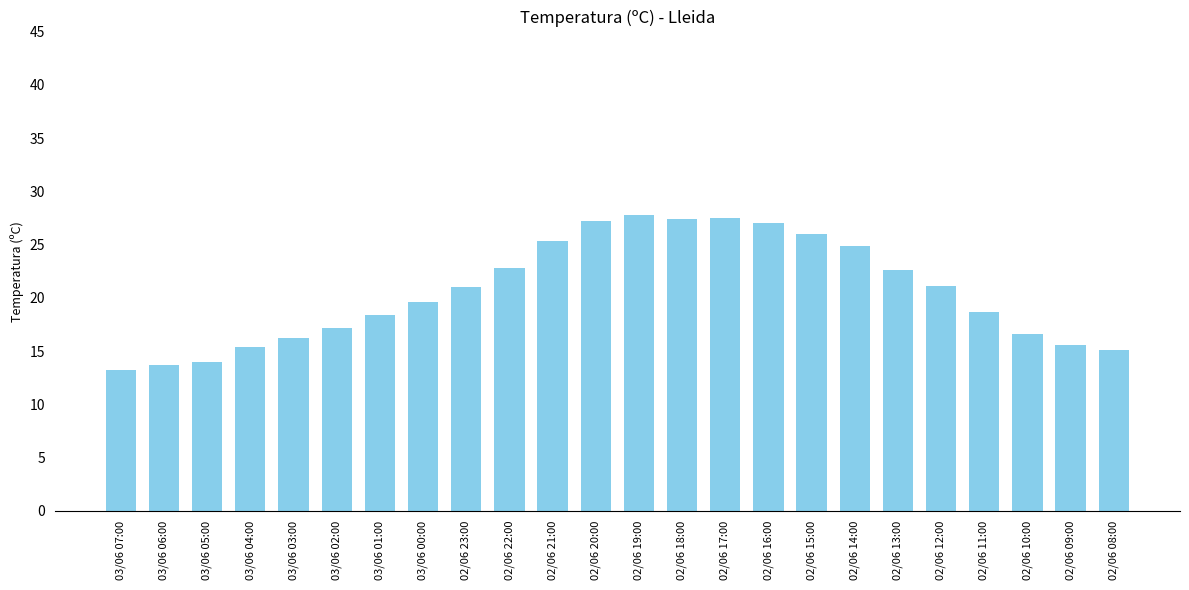

Between 03/06 07:00 and 02/06 19:00, which is larger?

02/06 19:00